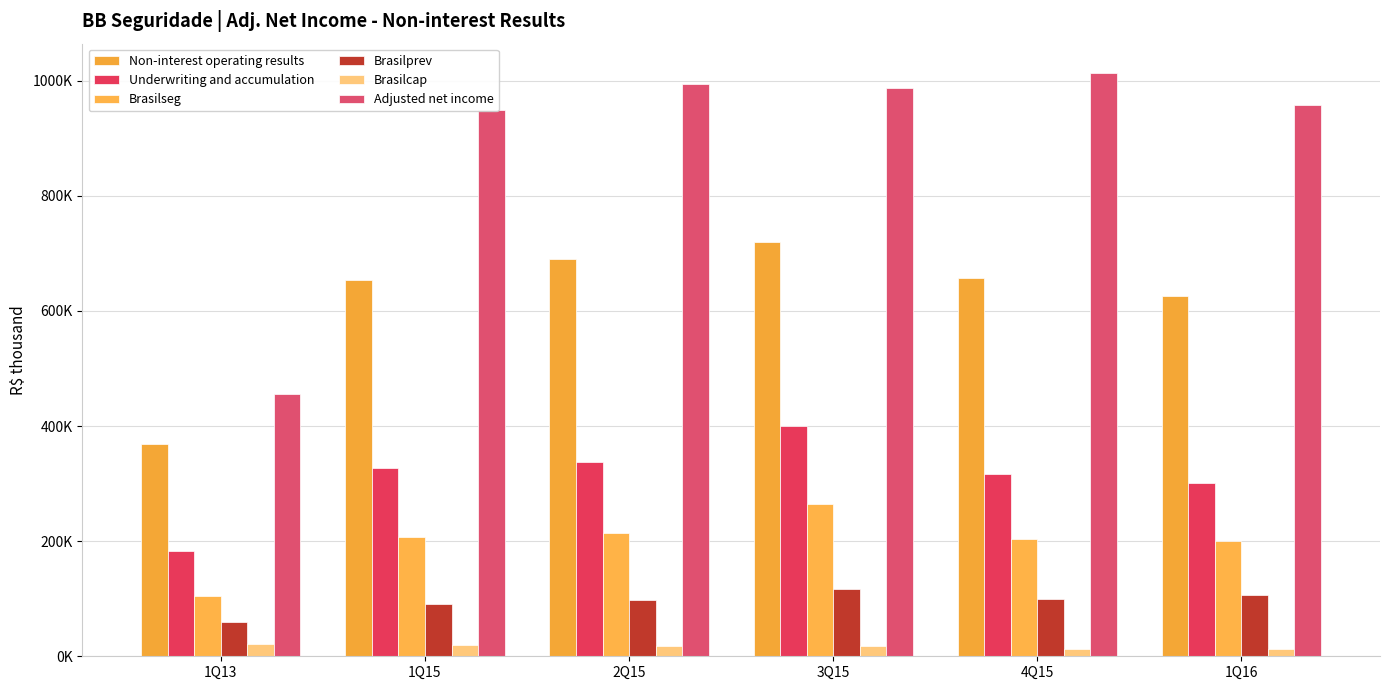

Does the chart contain stacked bars?

No